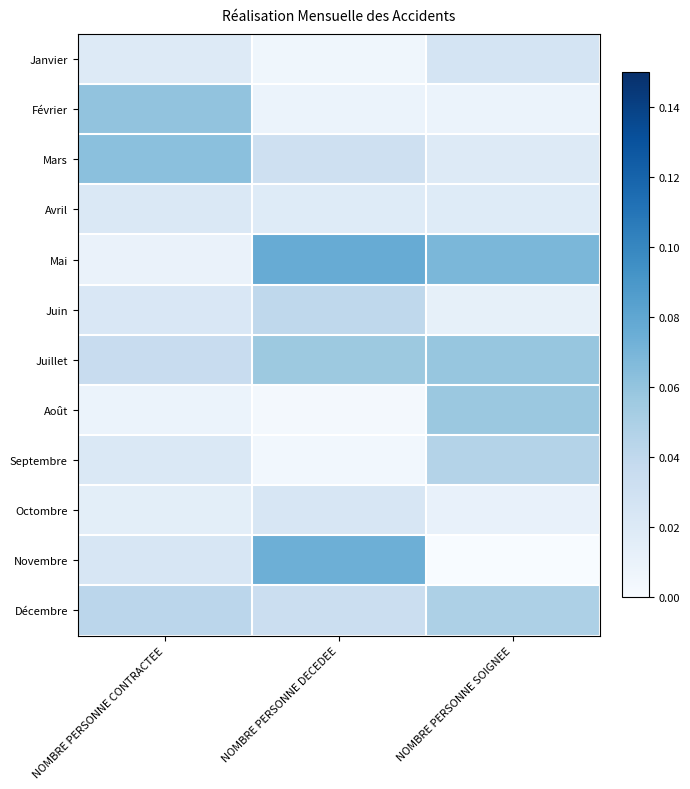

At which category is the sum across all series the highest?

NOMBRE PERSONNE SOIGNEE